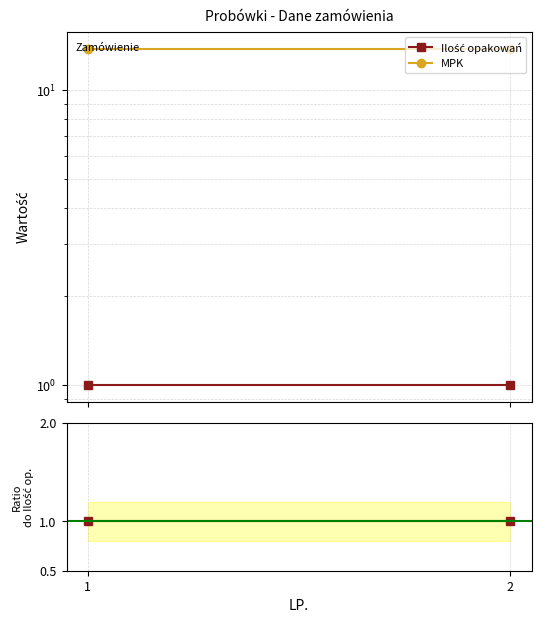

Is it true that Ilość opakowań equals 1.0 at 2?

True